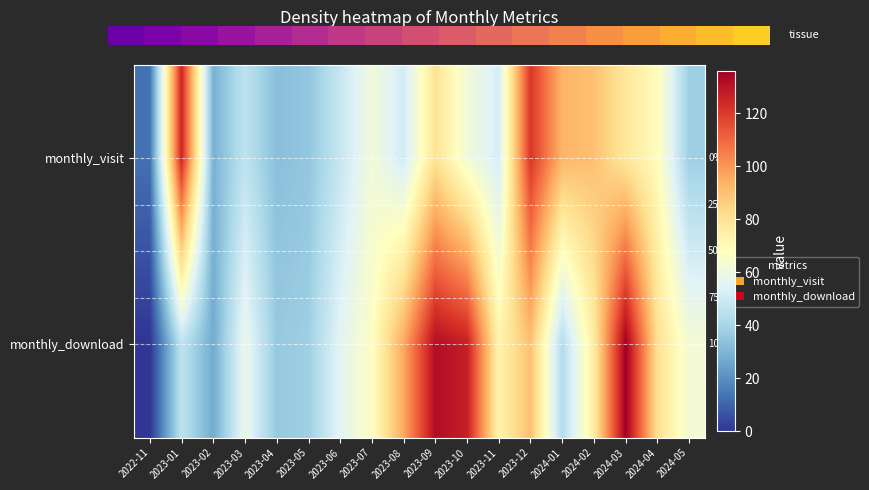

Is the value of monthly_download at 2024-02 greater than the value of monthly_visit at 2023-11?

Yes